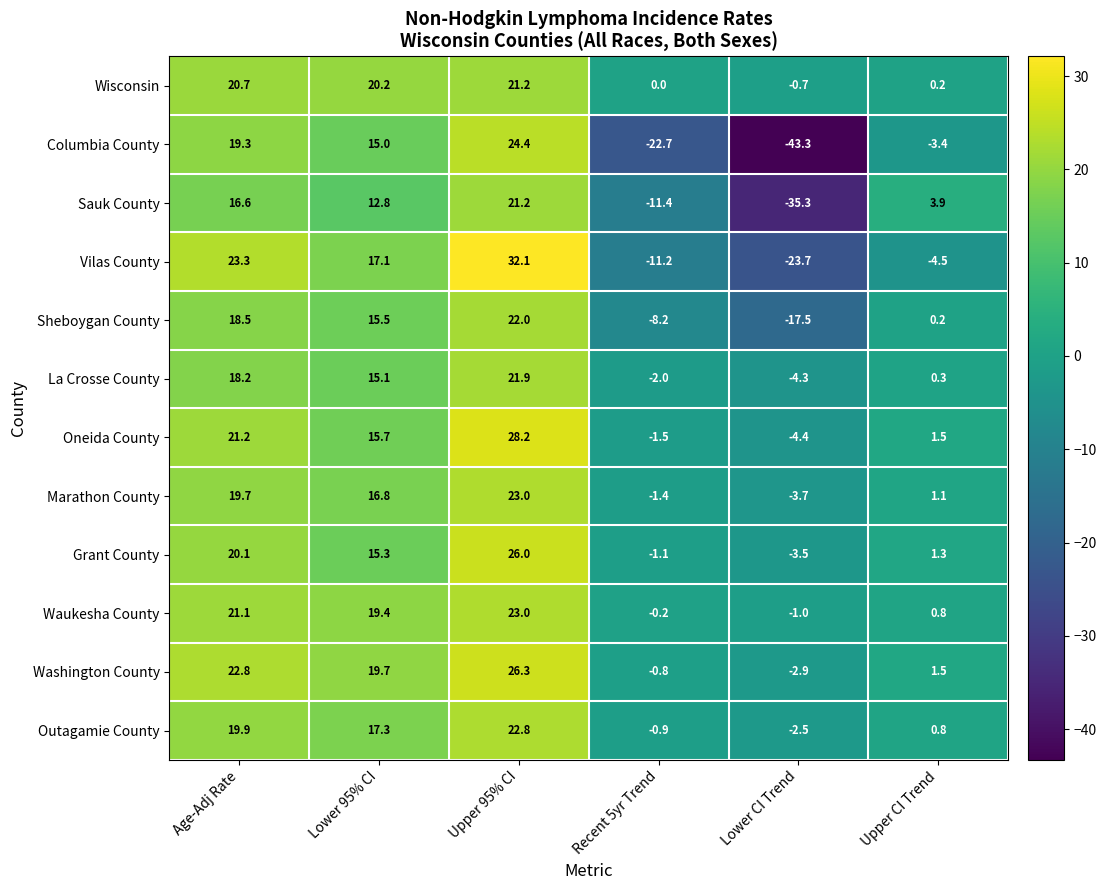

At which label is Sauk County closest to -7?

Recent 5yr Trend